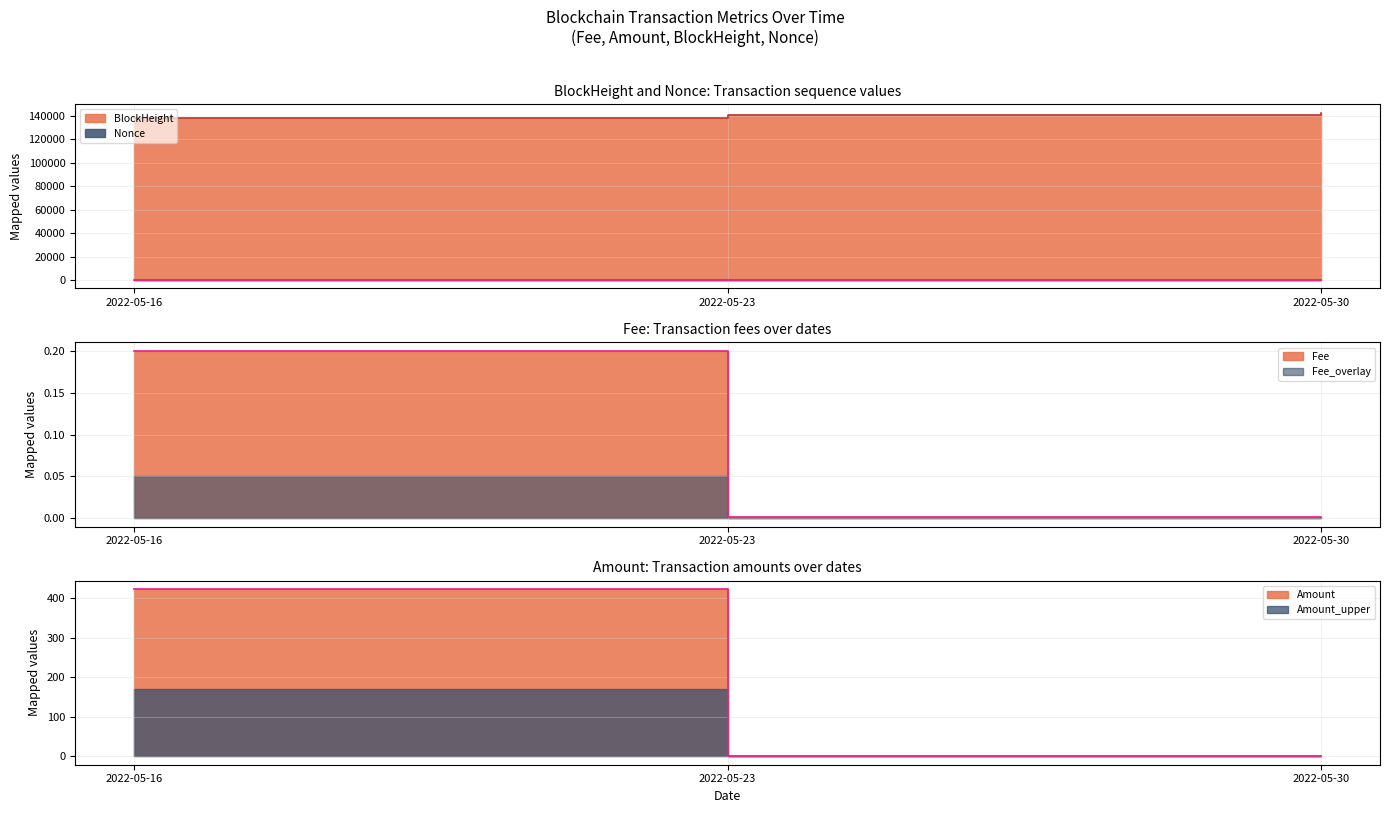

Does the chart have visible grid lines?

Yes